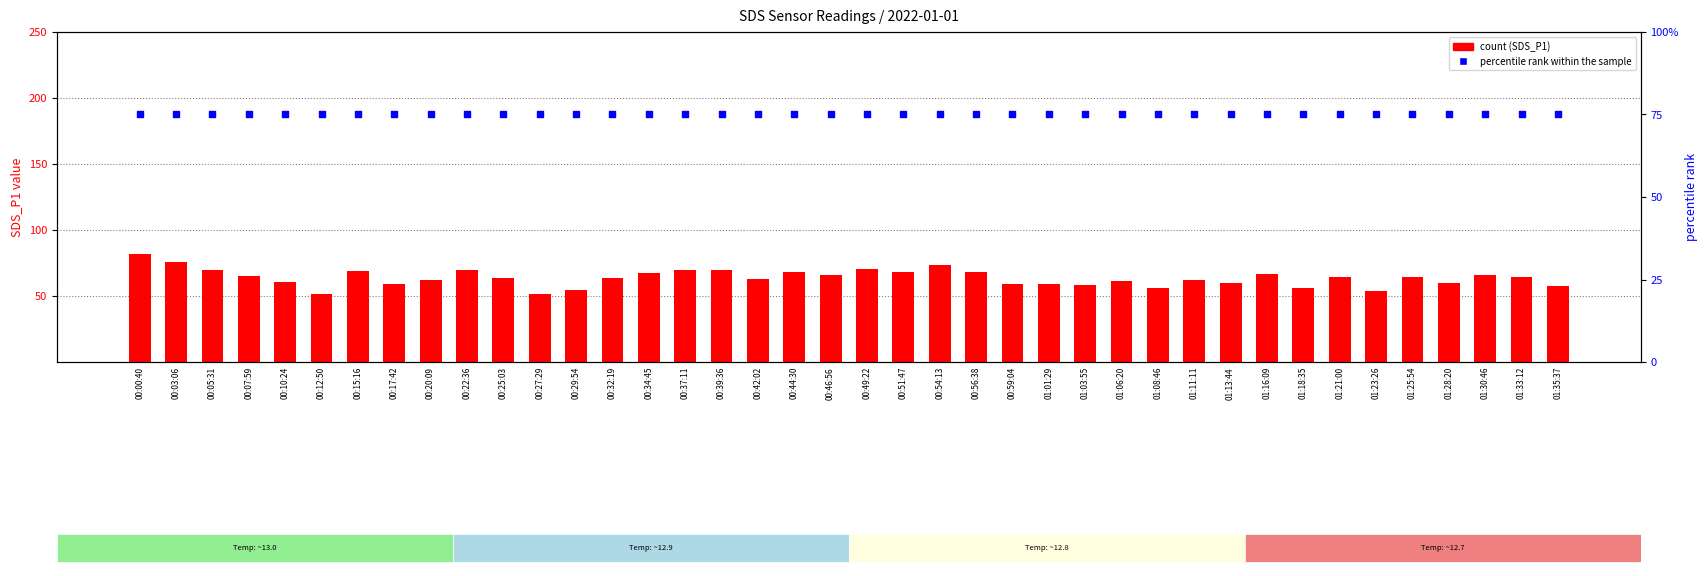

Which series reaches the maximum Y coordinate?

count (SDS_P1)